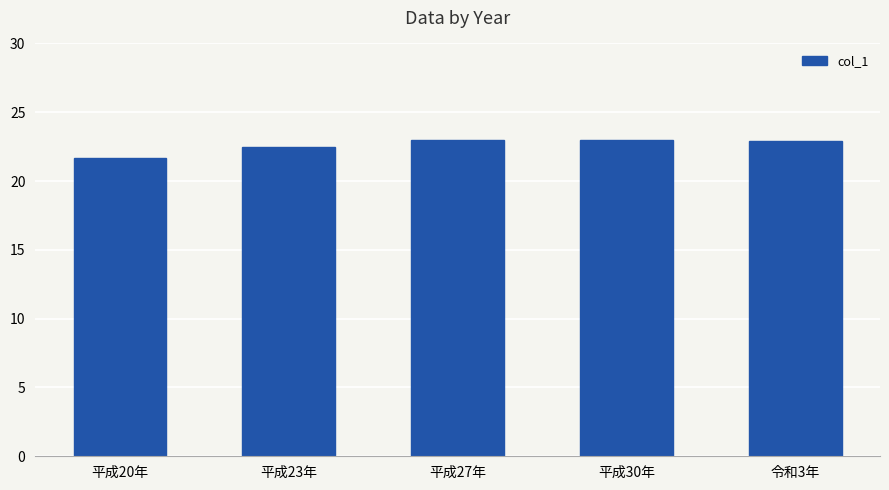

How many series are shown in this chart?

1